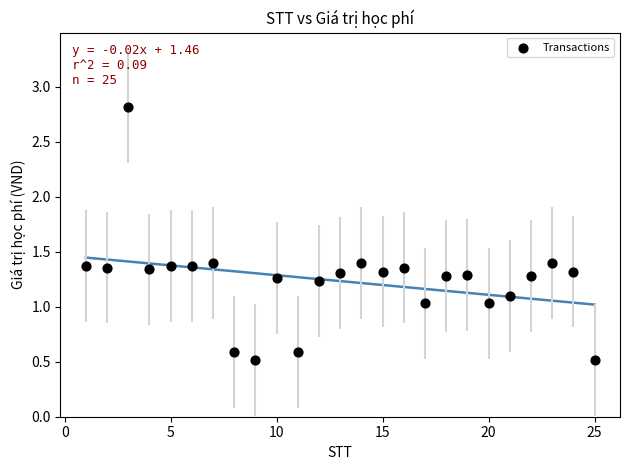

What is the range of X values (max minus min)?

24.0